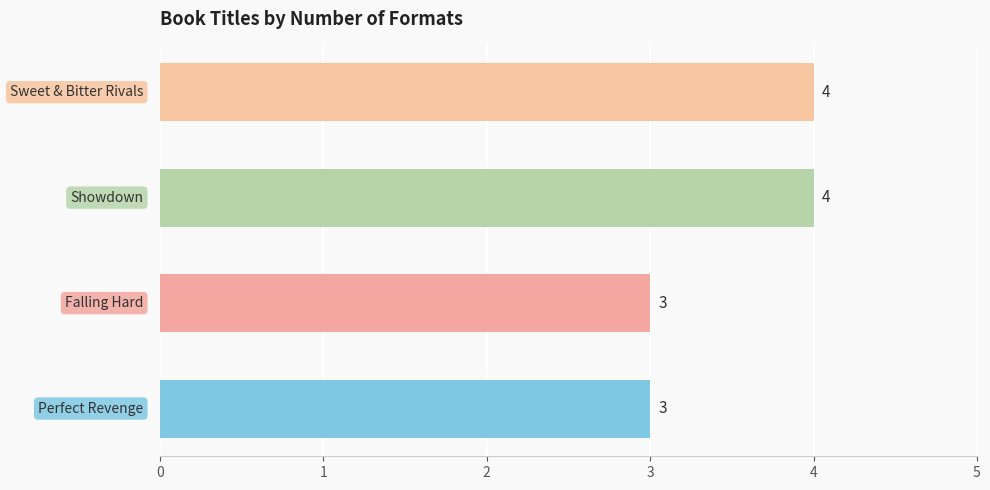

What is the smallest value displayed?

3